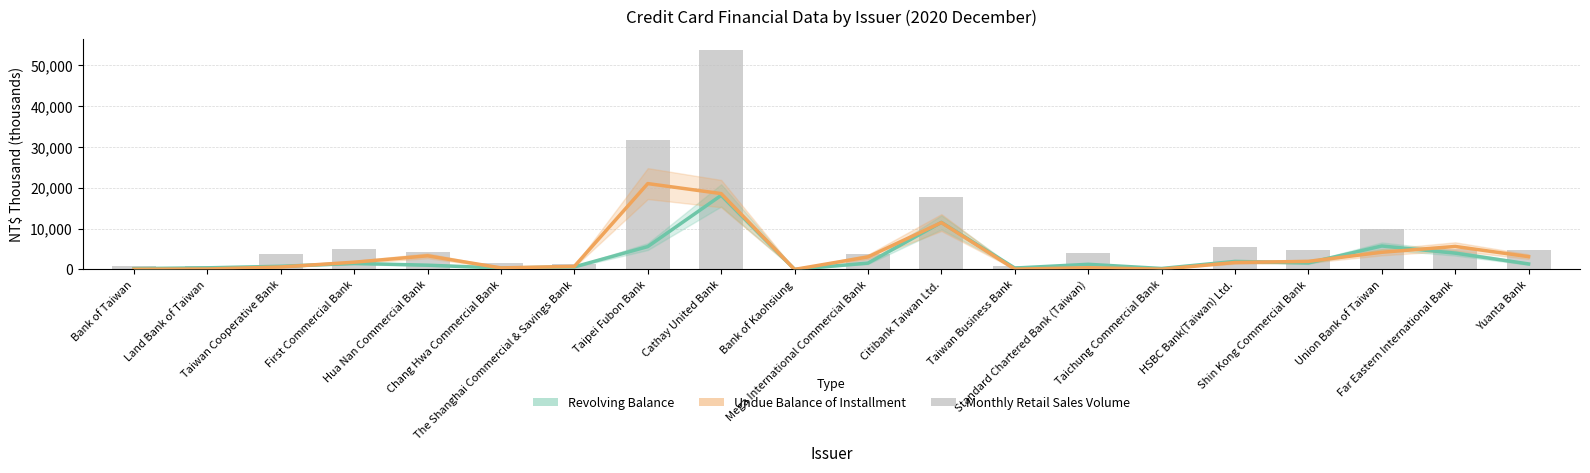

Is it true that Undue Balance of Installment equals 101.8 at Land Bank of Taiwan?

True